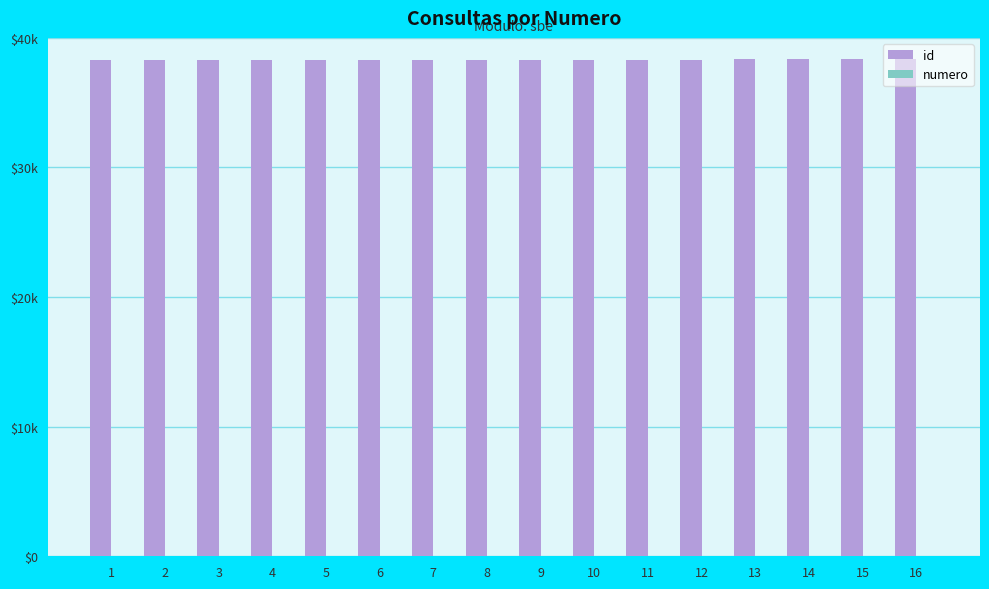

Does the chart contain stacked bars?

No